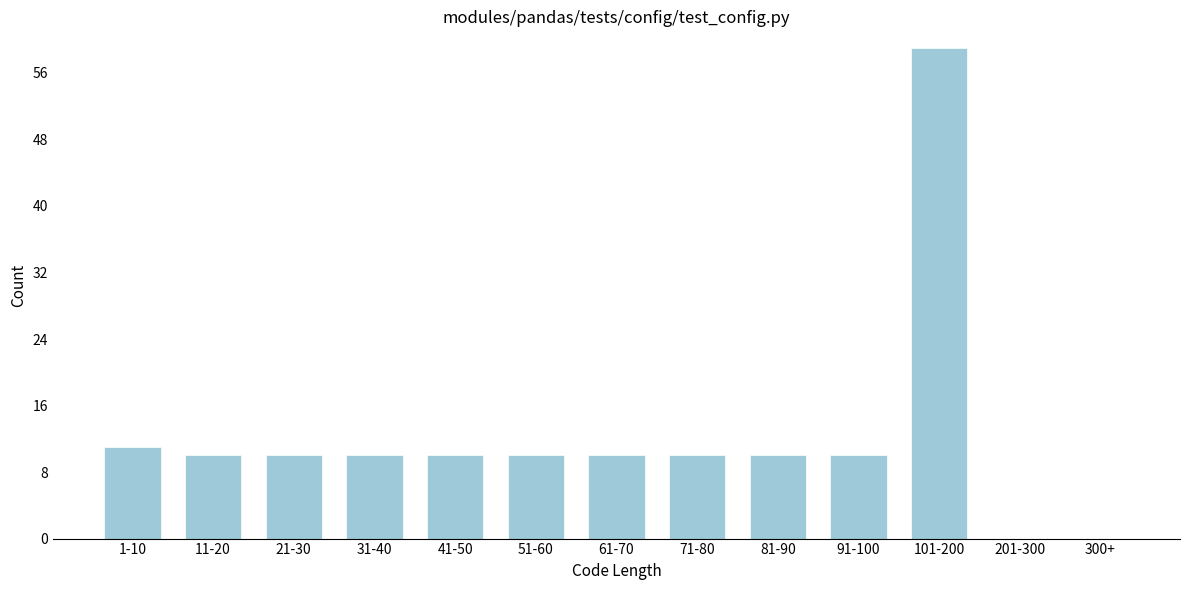

Reading left to right, transcribe all the data shown in this chart.

1-10=11	11-20=10	21-30=10	31-40=10	41-50=10	51-60=10	61-70=10	71-80=10	81-90=10	91-100=10	101-200=59	201-300=0	300+=0